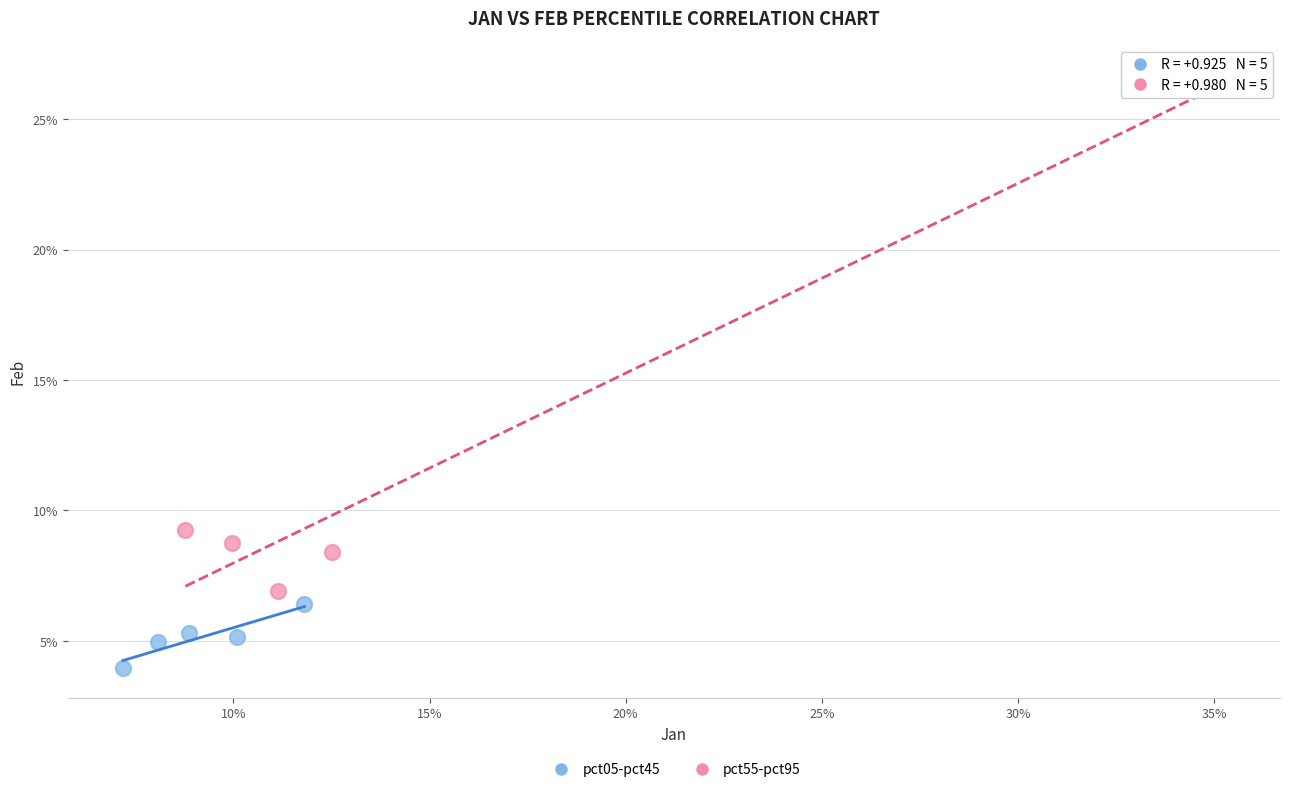

Which series reaches the maximum Y coordinate?

pct55-pct95